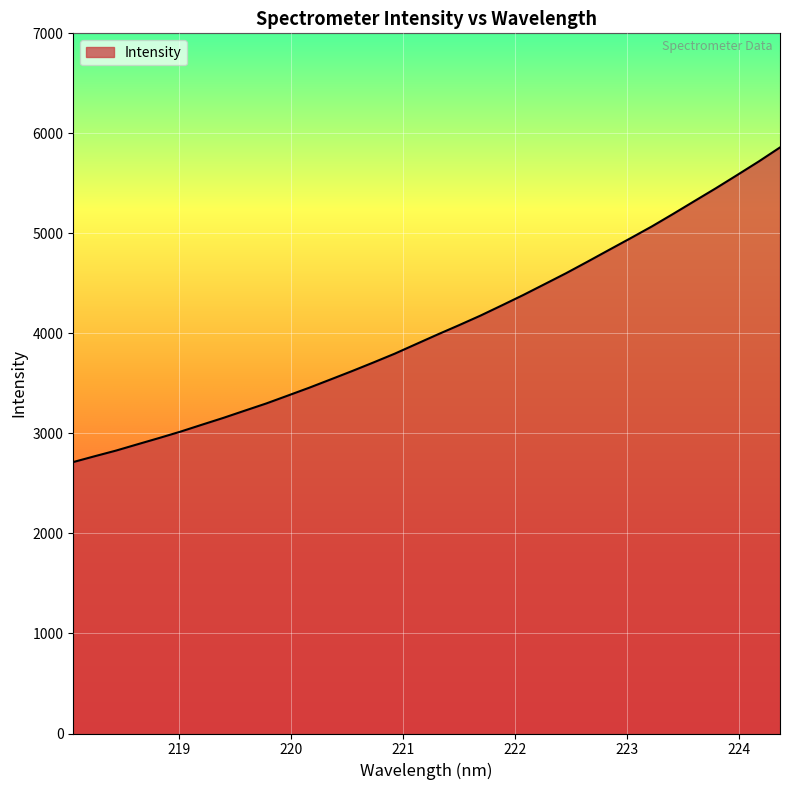

How many distinct data groups are displayed?

1